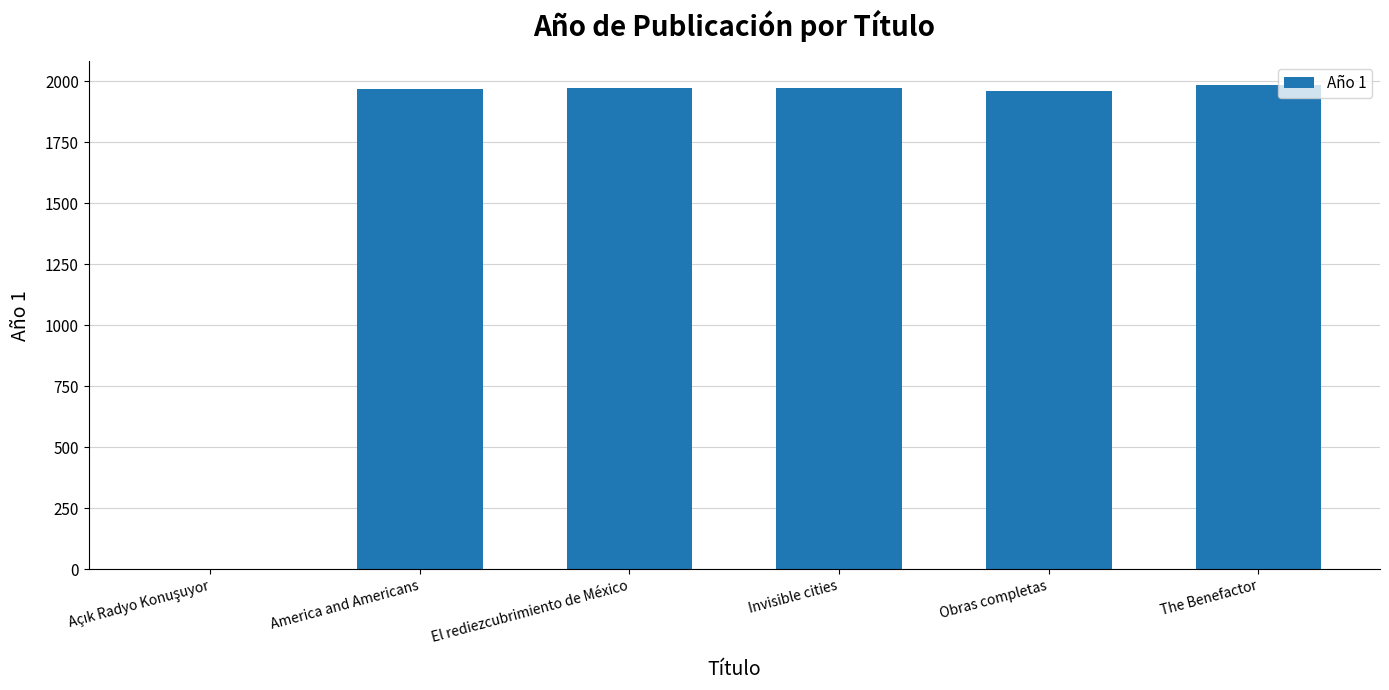

What is the ratio of the value at America and Americans to the value at Invisible cities?

1.0